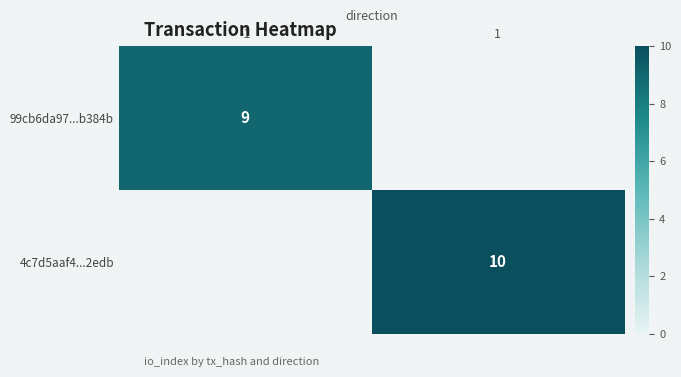

True or false: 99cb6da97...b384b has a value of 9 at -1.

True